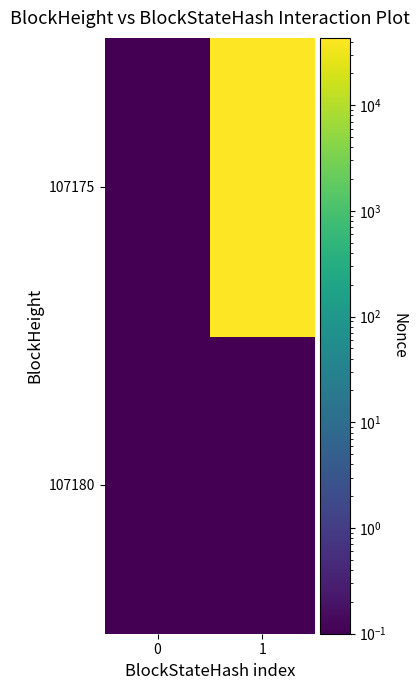

At 1, list the series in order from smallest to largest.

107180, 107175